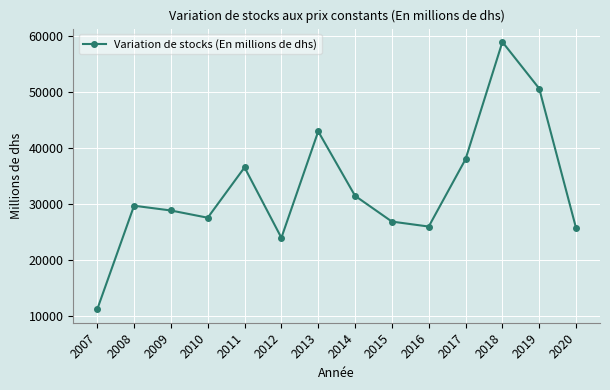

Count the number of data series in this chart.

1